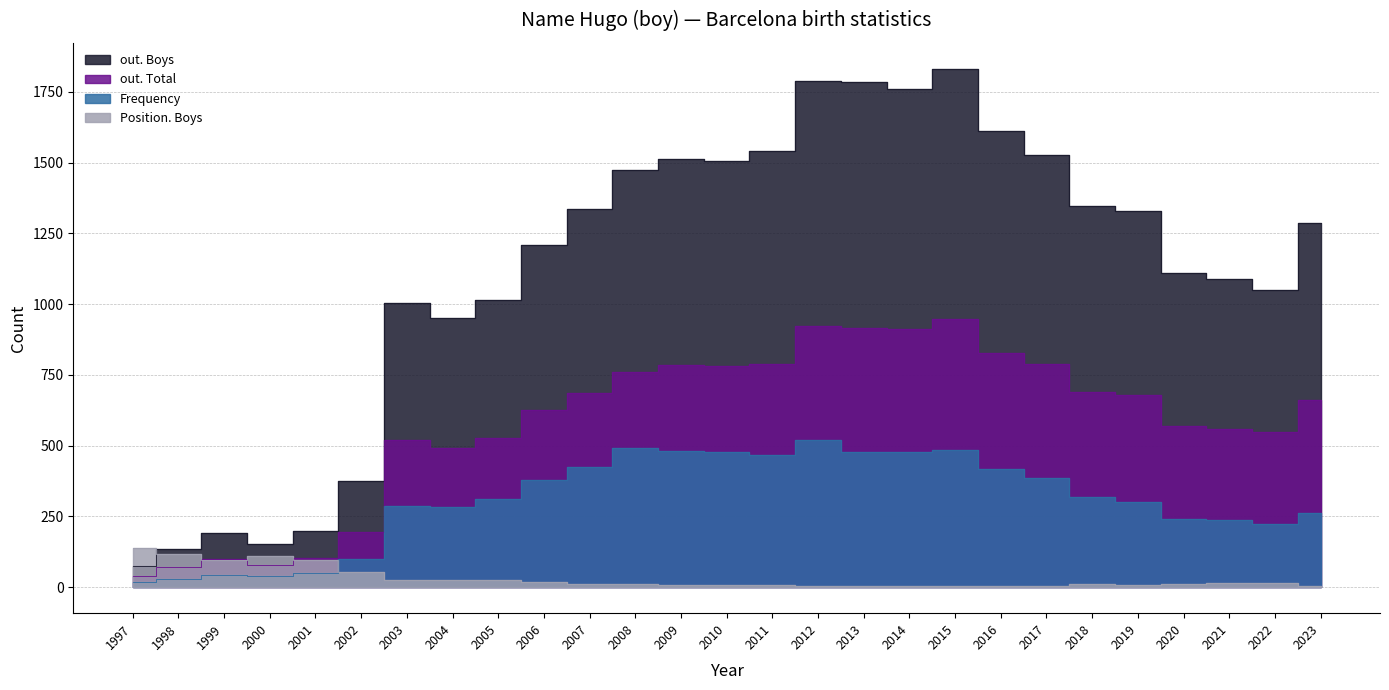

In out. Total, how many points are lower than both neighbors (excluding endpoints)?

5